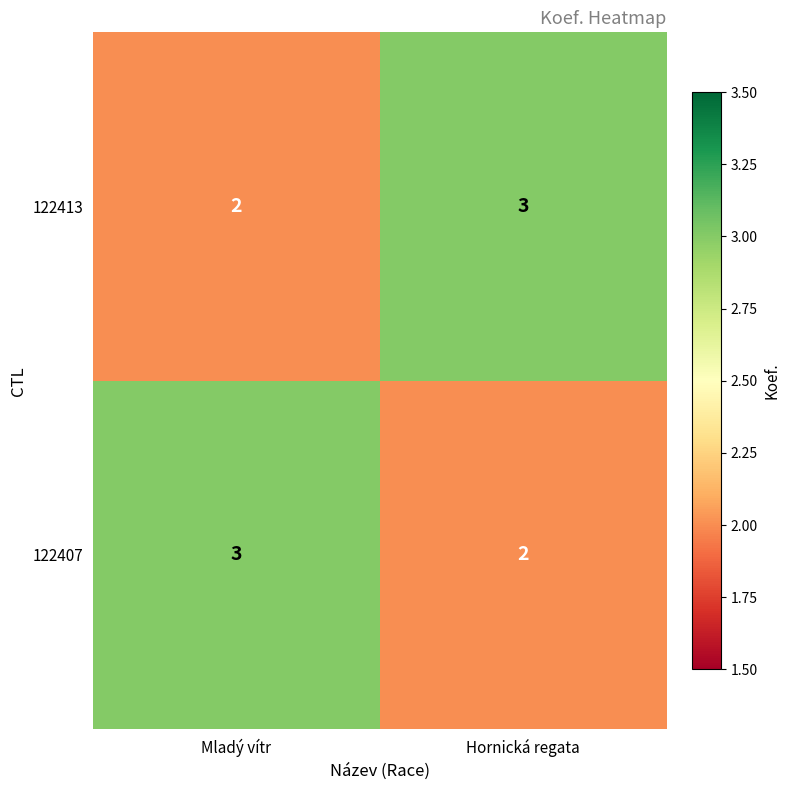

What is the highest value of the 122413 series?

3